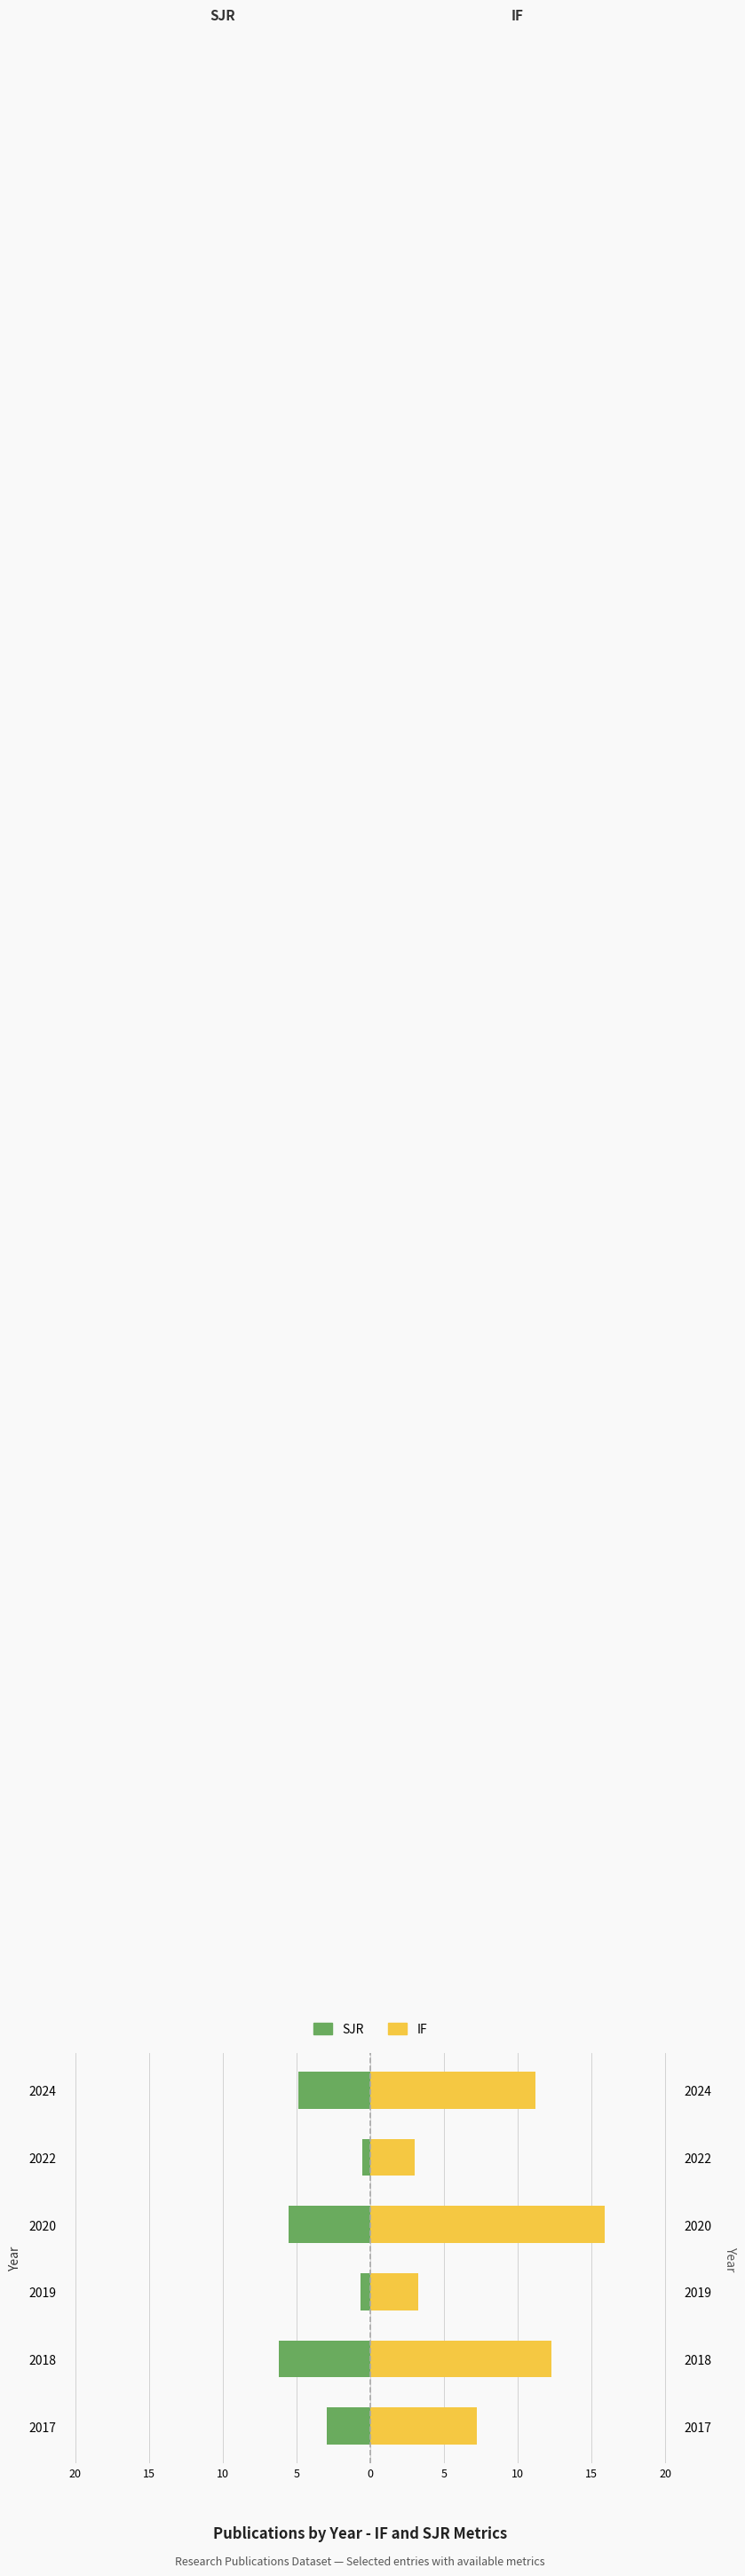

Rank the series by their average value, from lowest to highest.

SJR, IF